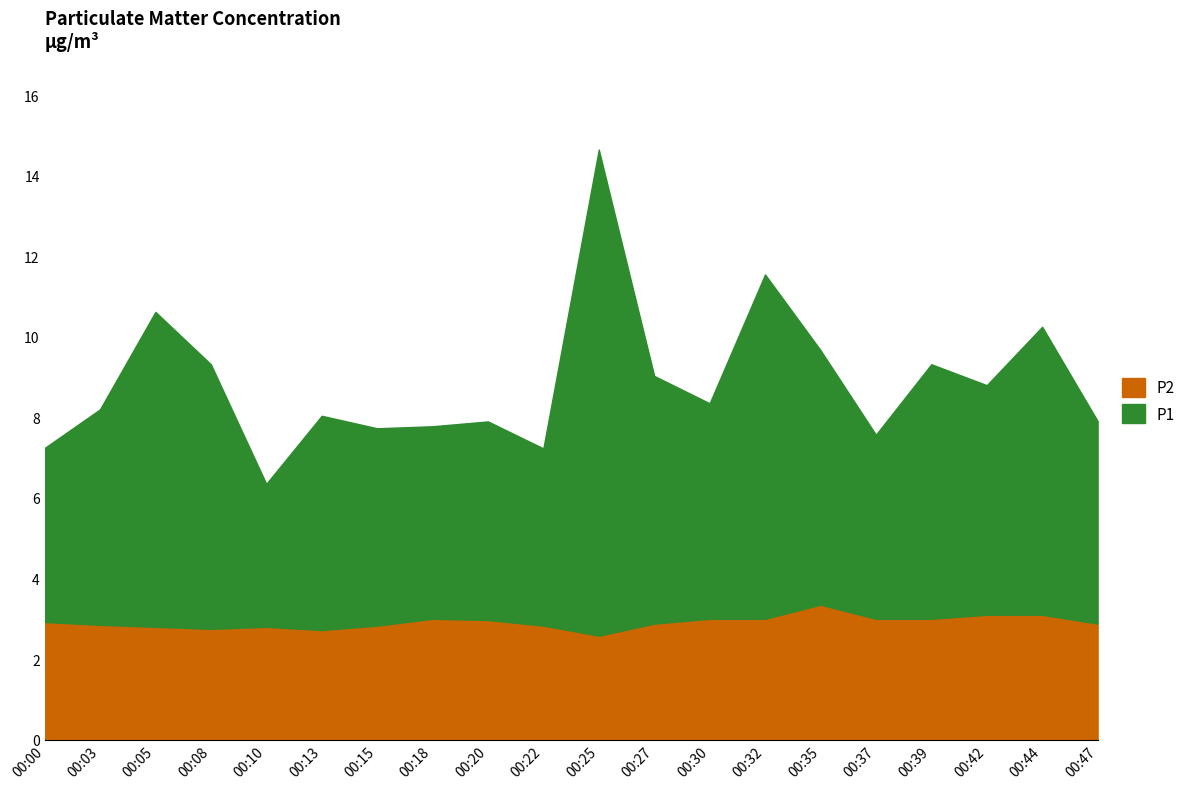

Does the chart have visible grid lines?

No